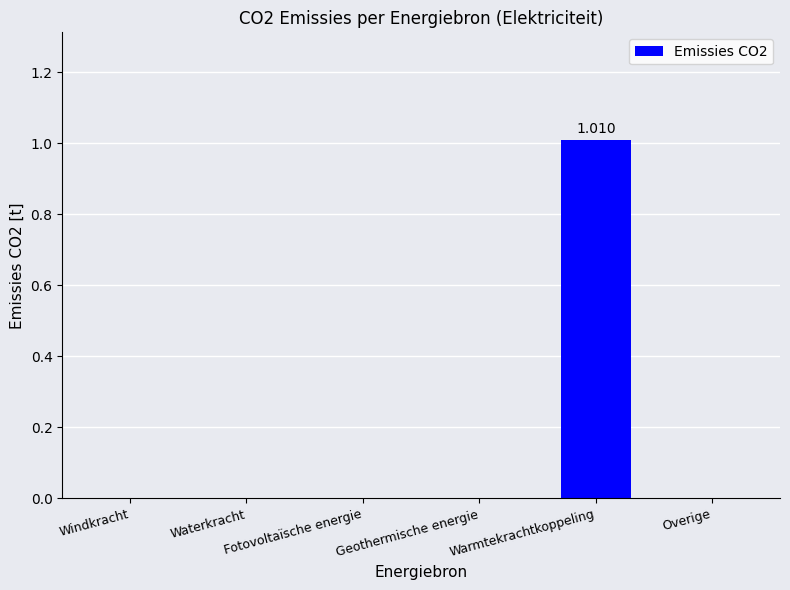

List the labels in order of value, smallest first.

Windkracht, Waterkracht, Fotovoltaïsche energie, Geothermische energie, Overige, Warmtekrachtkoppeling